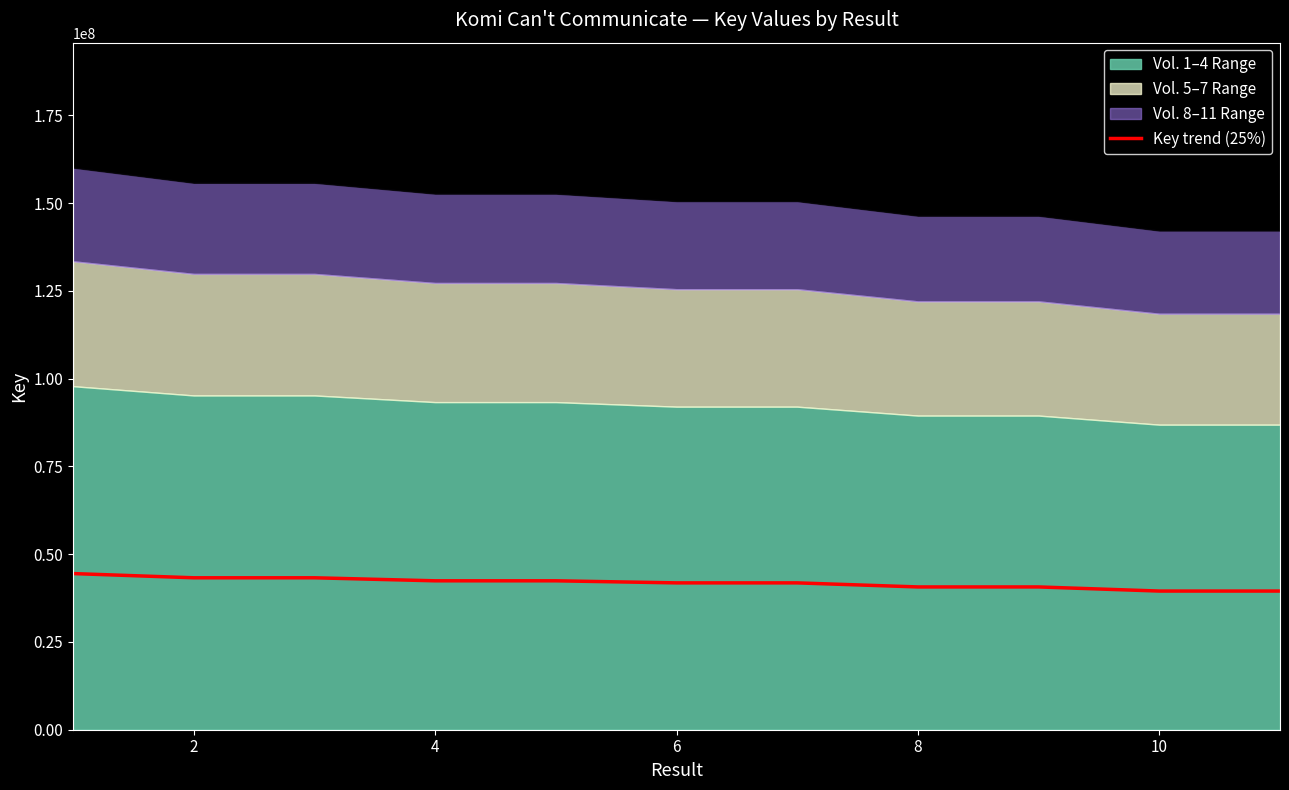

What is the minimum value for Key trend (25%)?

39496856.5